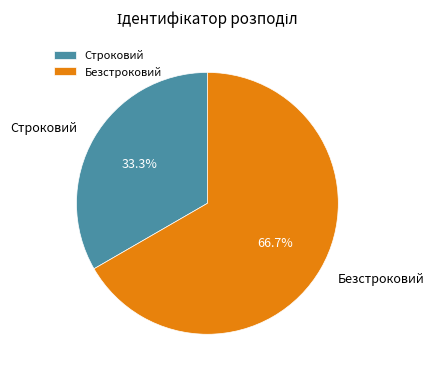

Rank the categories by value from lowest to highest.

Строковий, Безстроковий